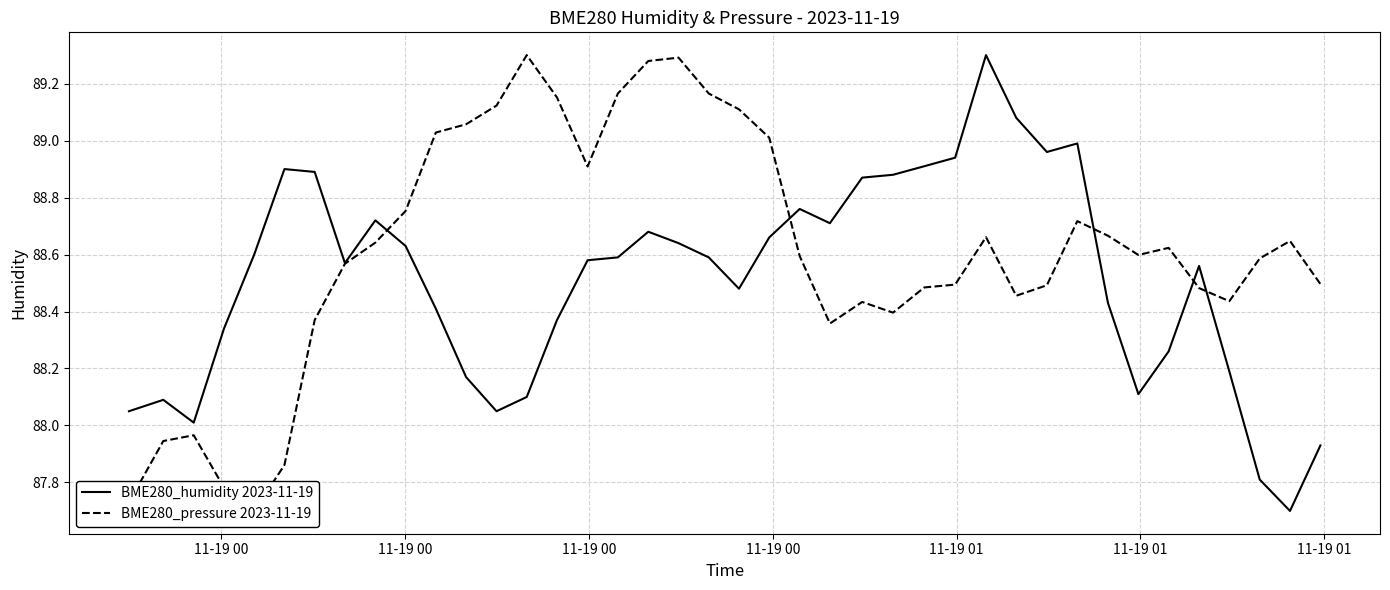

What is the maximum value for BME280_humidity 2023-11-19?

89.3